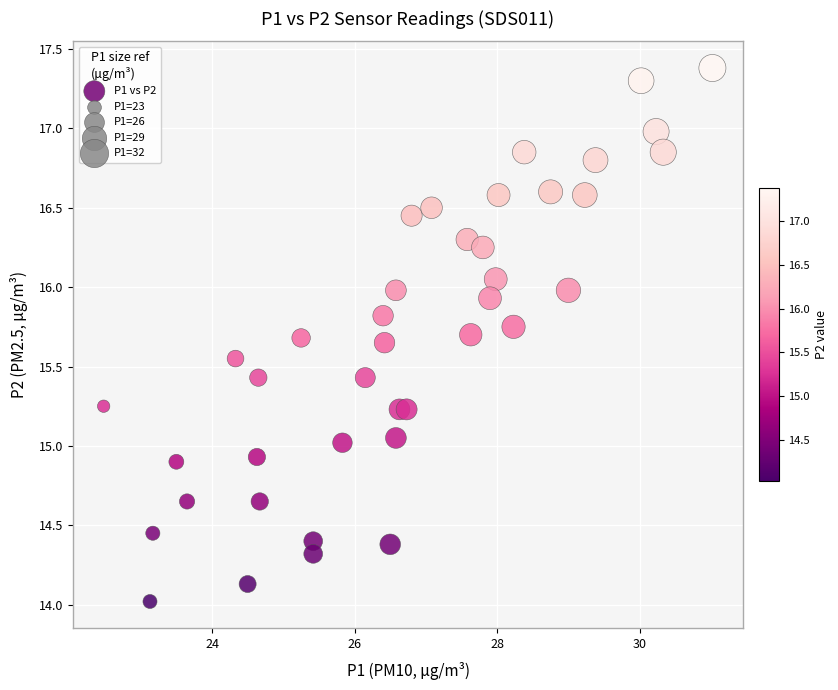

What is the range of Y values (max minus min)?

3.4